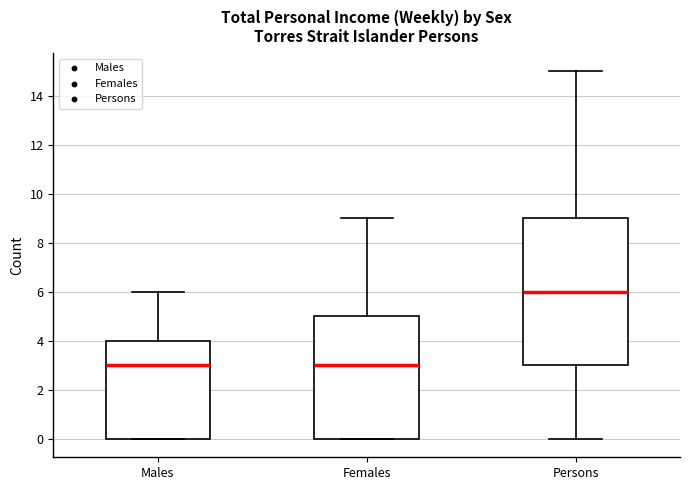

Comparing the boxes themselves (not the whiskers), which one is the tallest?

Persons